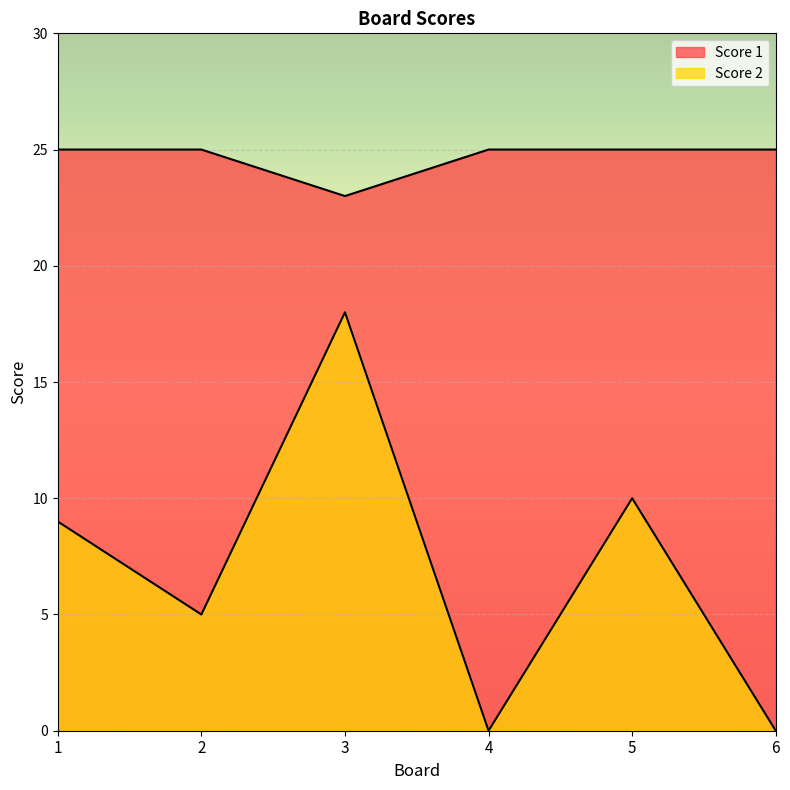

At which category does Score 2 reach its first local valley?

2